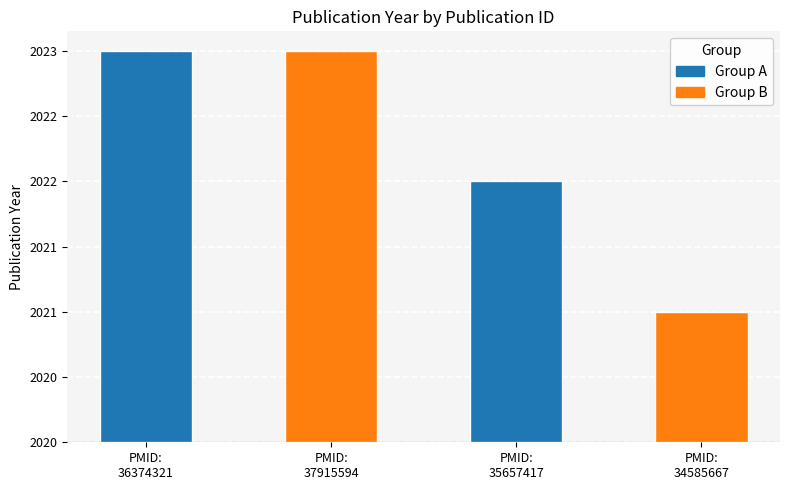

What is the maximum value shown in the chart?

2023